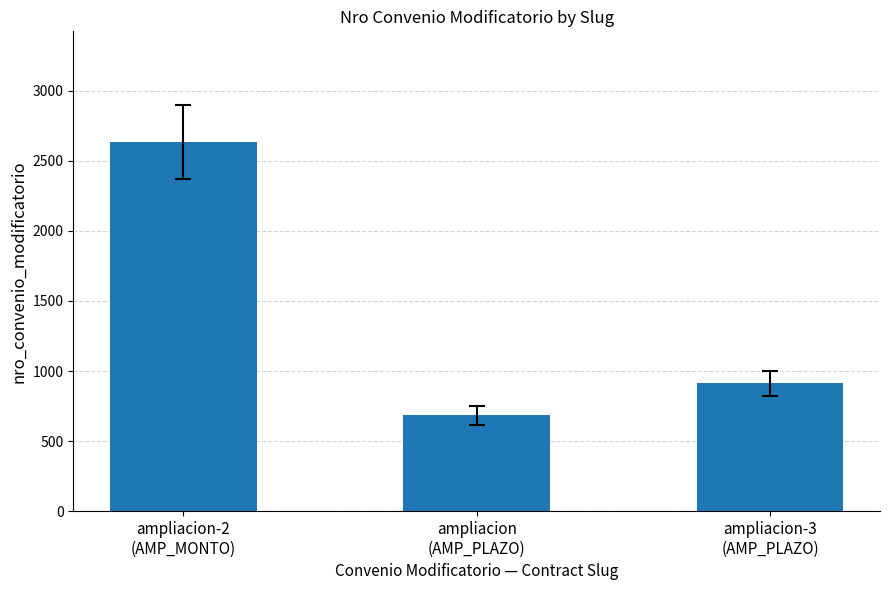

Approximately how many times larger is the value at ampliacion-3
(AMP_PLAZO) compared to ampliacion
(AMP_PLAZO)?

1.3